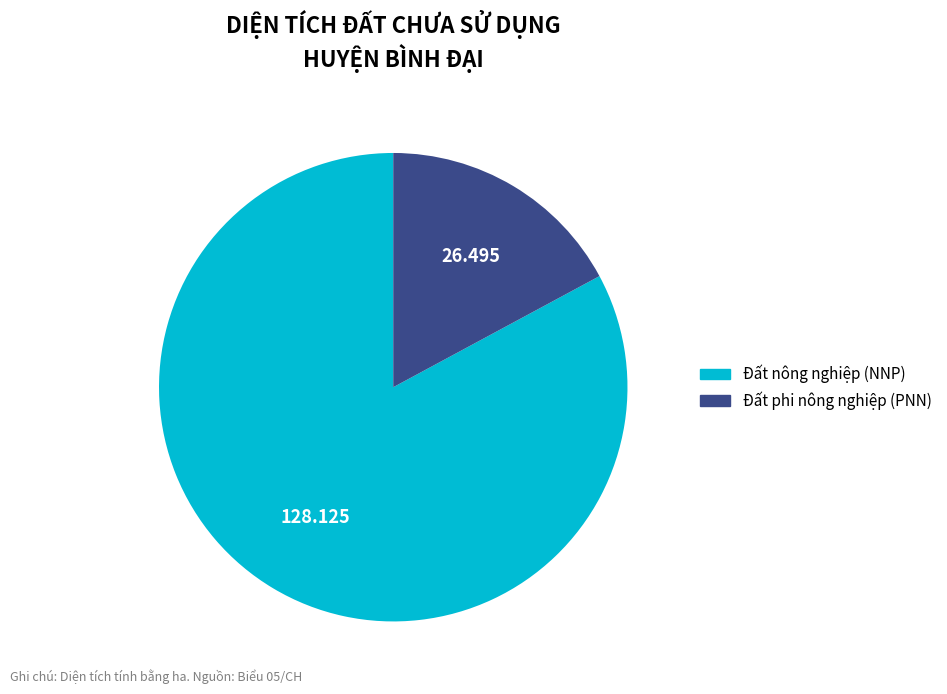

Which slice is the largest?

Đất nông nghiệp (NNP)